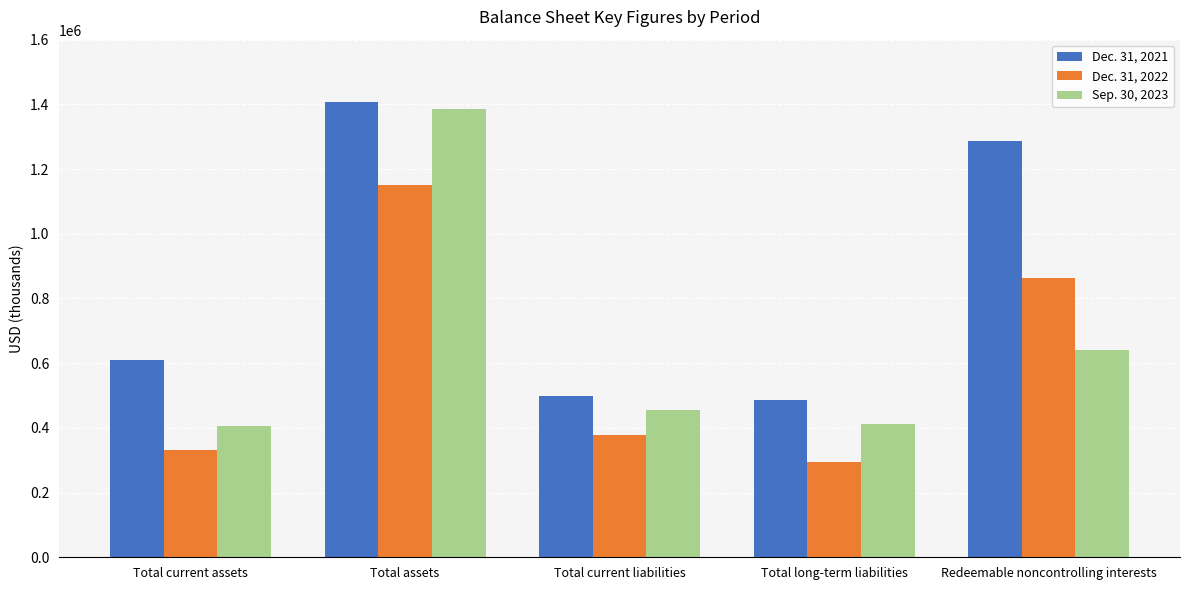

At Redeemable noncontrolling interests, list the series in order from smallest to largest.

Sep. 30, 2023, Dec. 31, 2022, Dec. 31, 2021